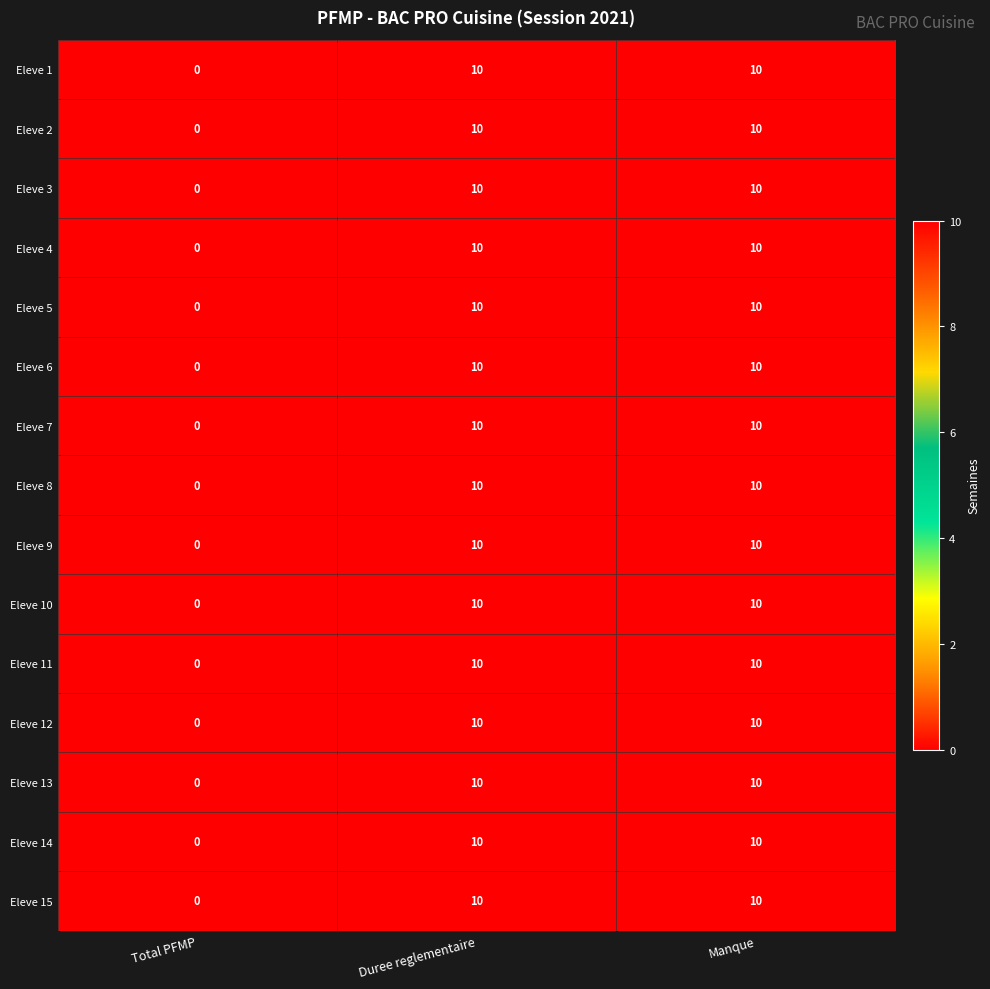

Is the value of Eleve 8 at Total PFMP greater than the value of Eleve 1 at Duree reglementaire?

No